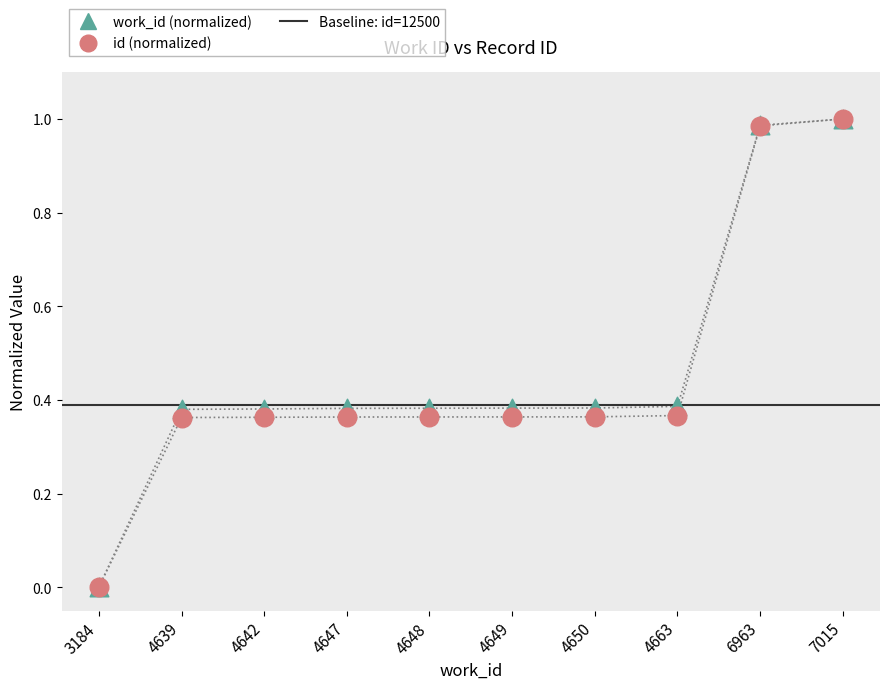

Which series reaches the minimum Y coordinate?

work_id (normalized)